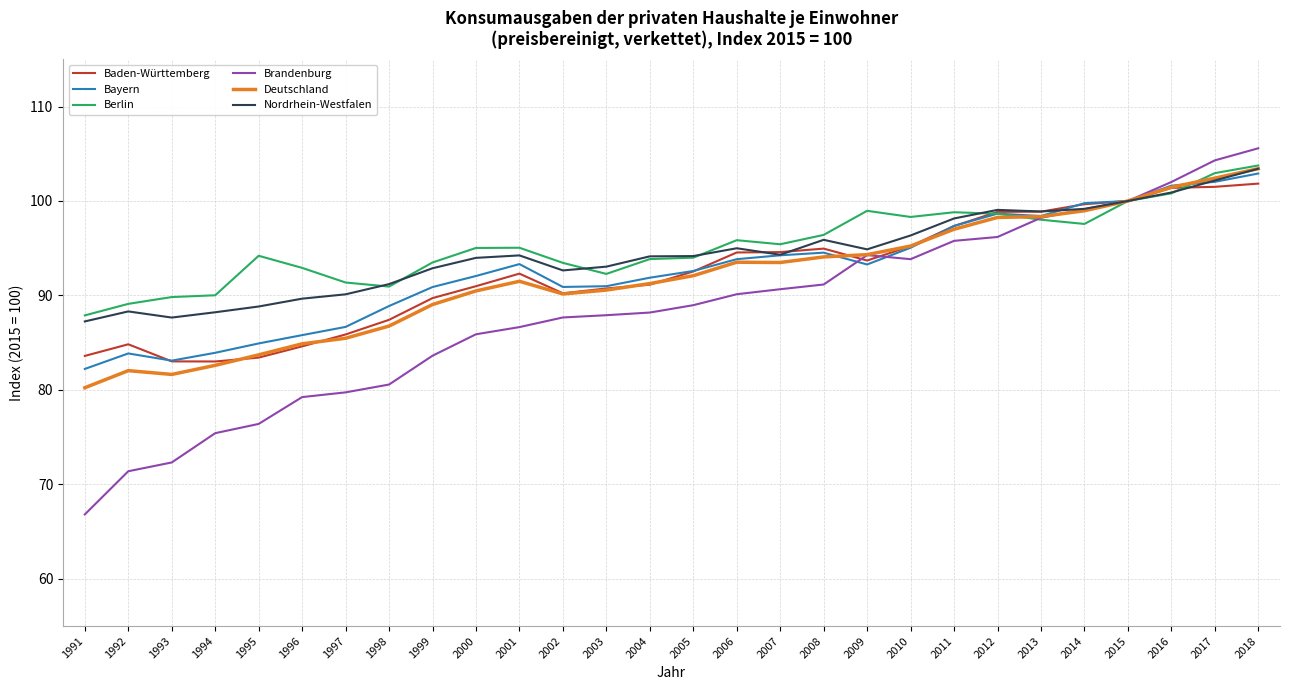

Which label corresponds to the largest value in the chart?

2018